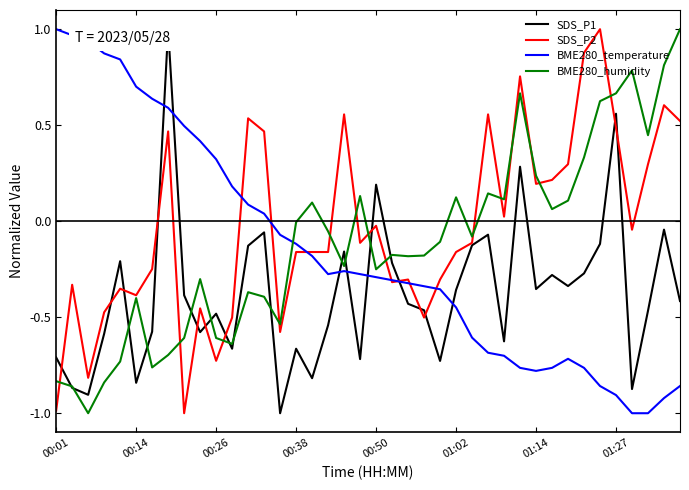

How many values in the SDS_P2 series are below 0?

24